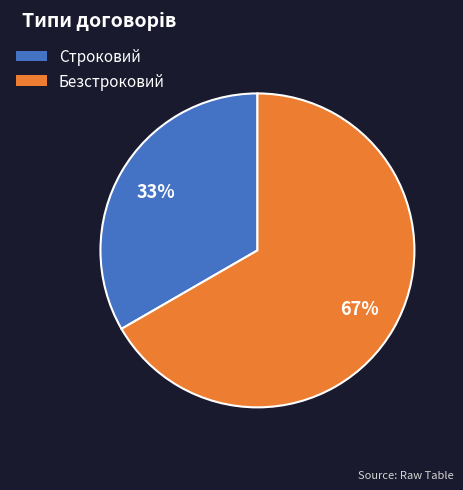

To the nearest percent, what portion does Безстроковий represent?

67%